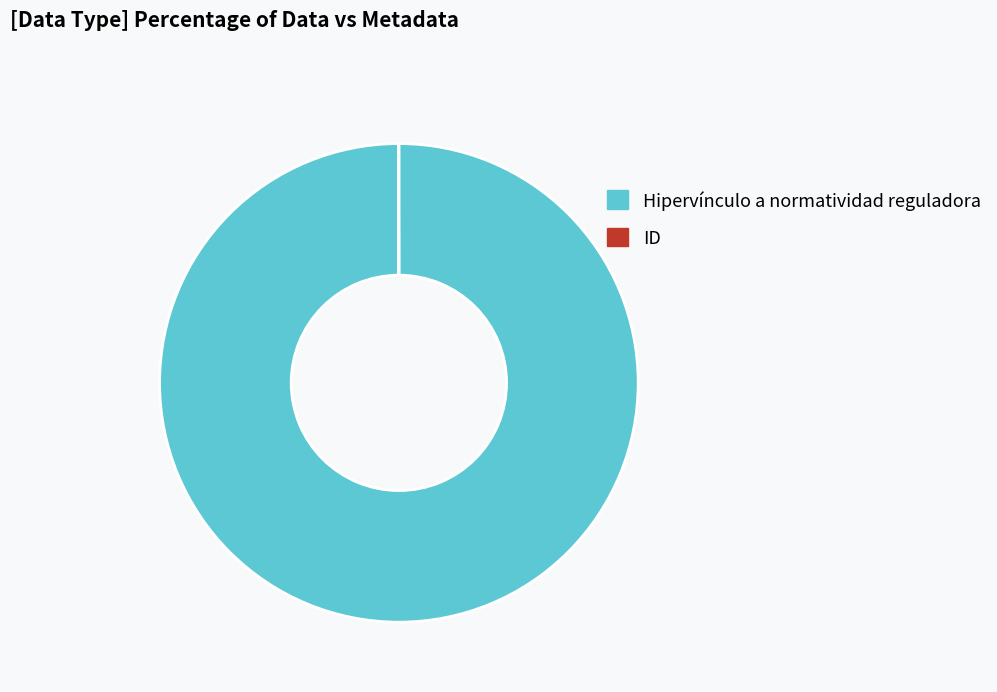

Is it true that Hipervínculo a normatividad reguladora is 100% of the pie?

True